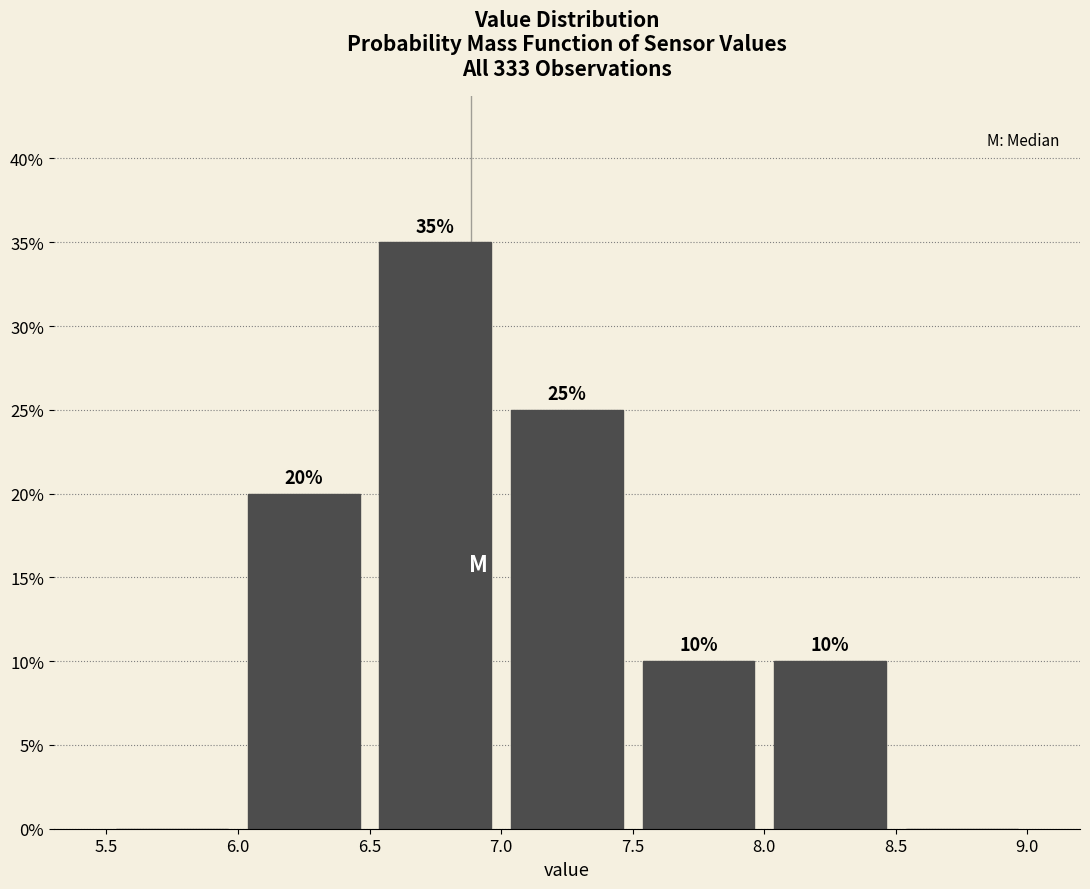

Over which range of the x-axis is the bar tallest?

6.5 to 7.0